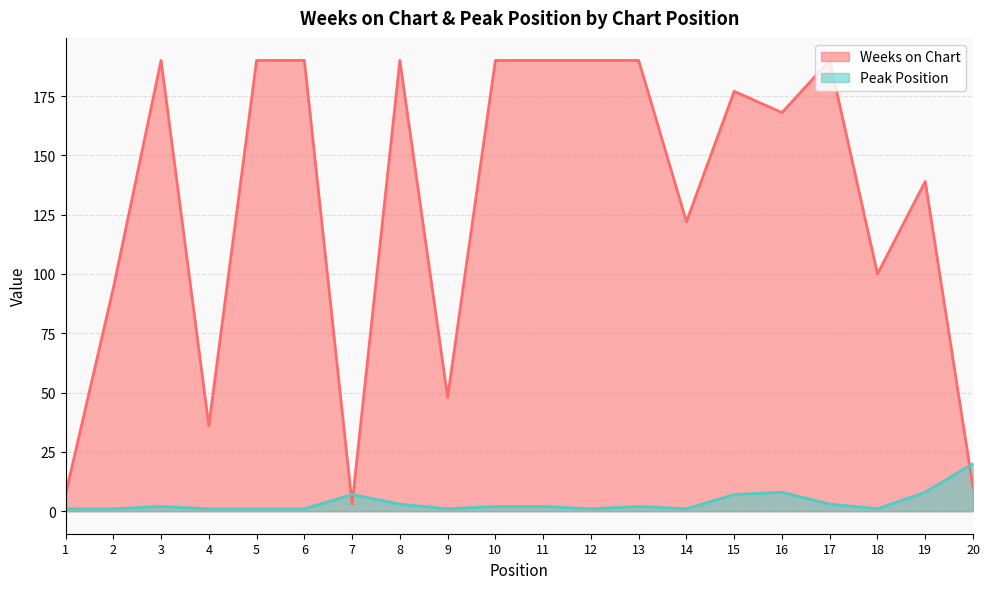

At which label does Weeks on Chart reach its minimum?

7